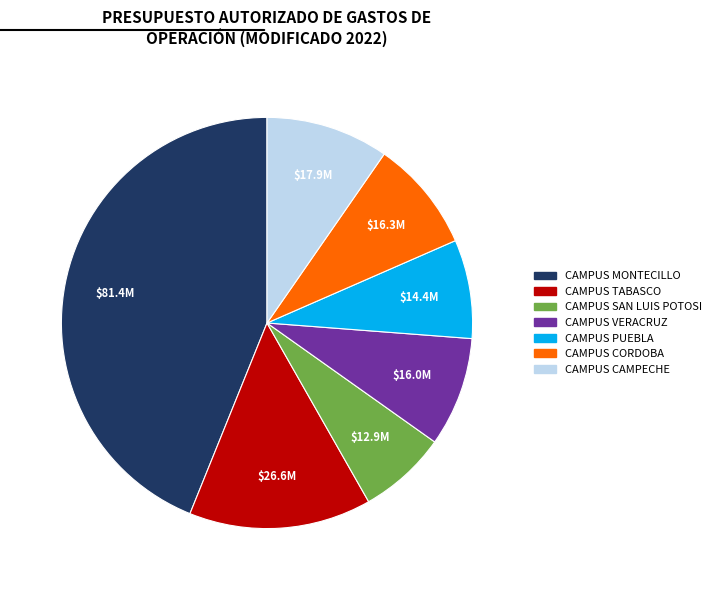

Is CAMPUS VERACRUZ the majority of the pie?

No